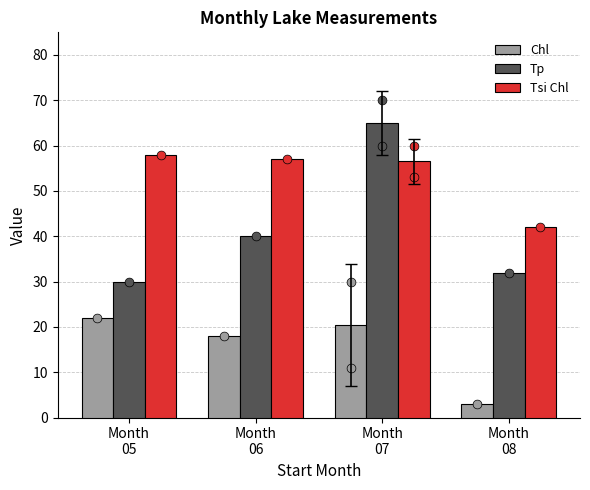

Which series contains the highest Y value?

Tp